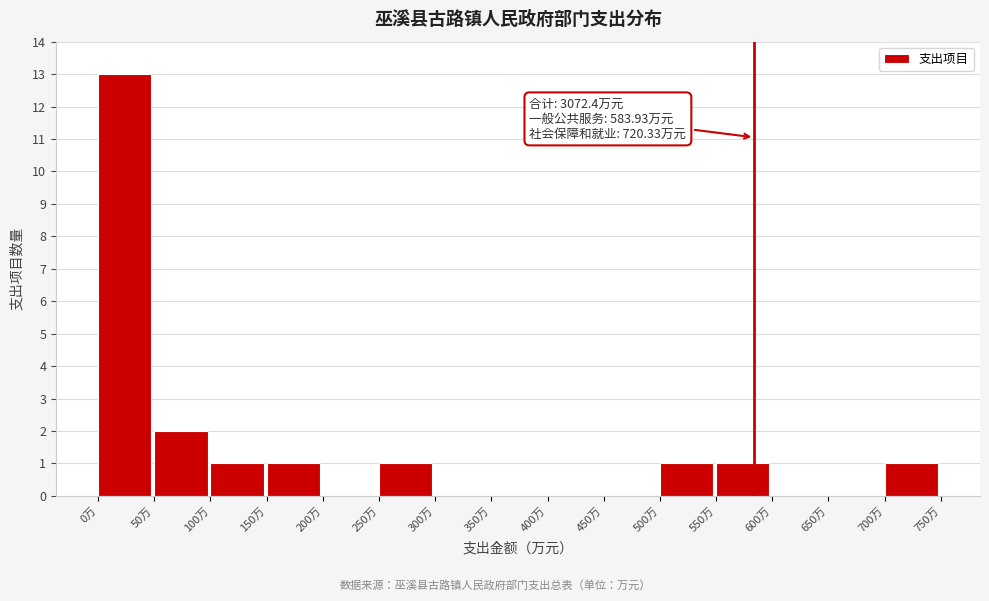

Over which range of the x-axis is the bar tallest?

0 to 50